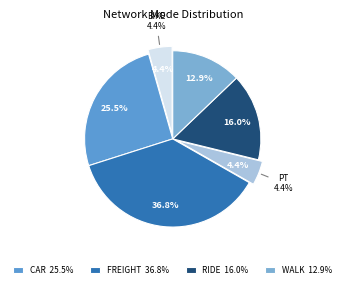

To the nearest percent, what is the difference between the largest and smallest slice percentages?

32%